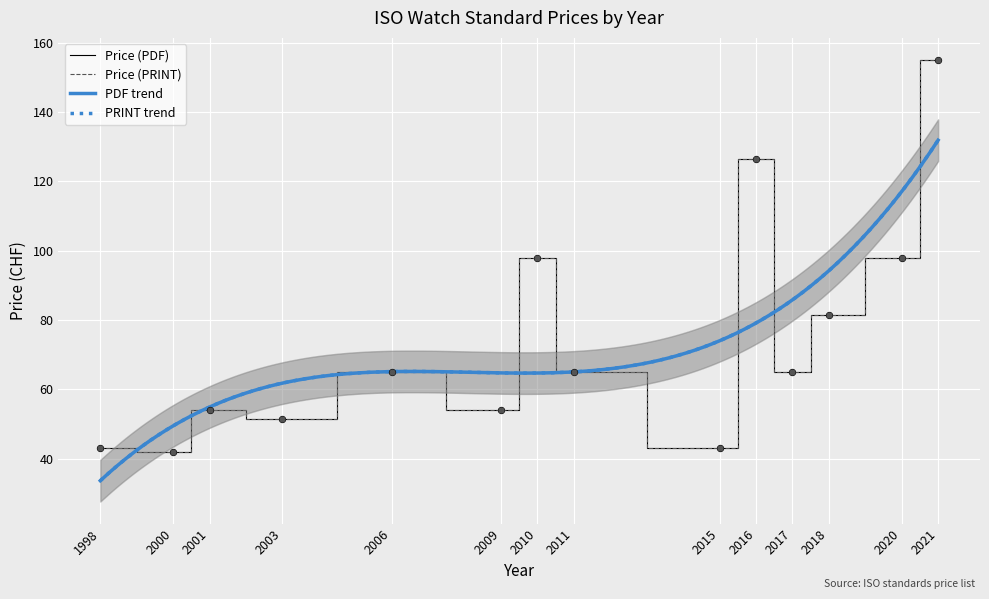

Which series contains the lowest Y value?

Price (PDF)